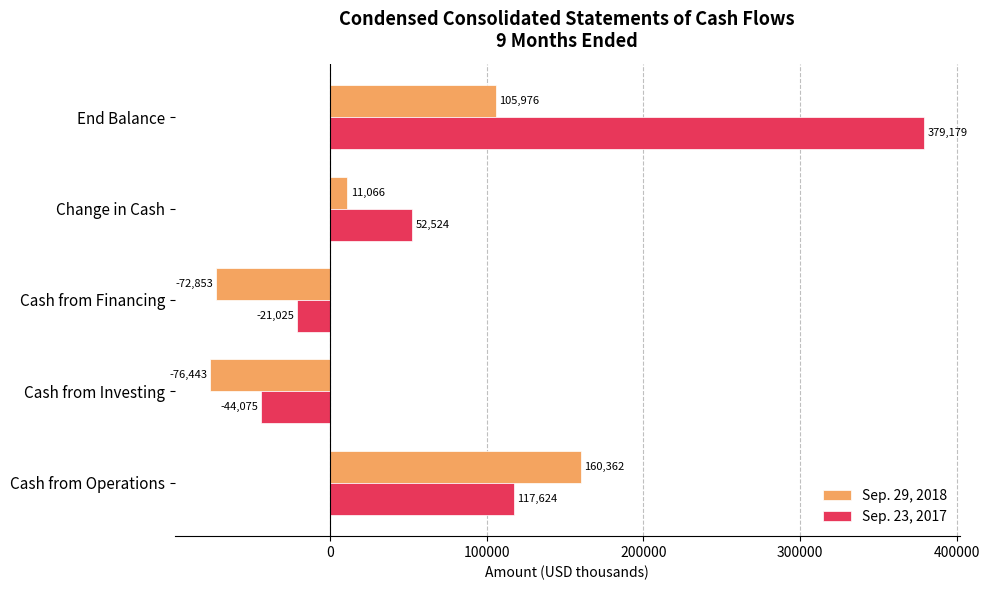

What value does the Sep. 23, 2017 series have at End Balance, to the nearest 10?

379180